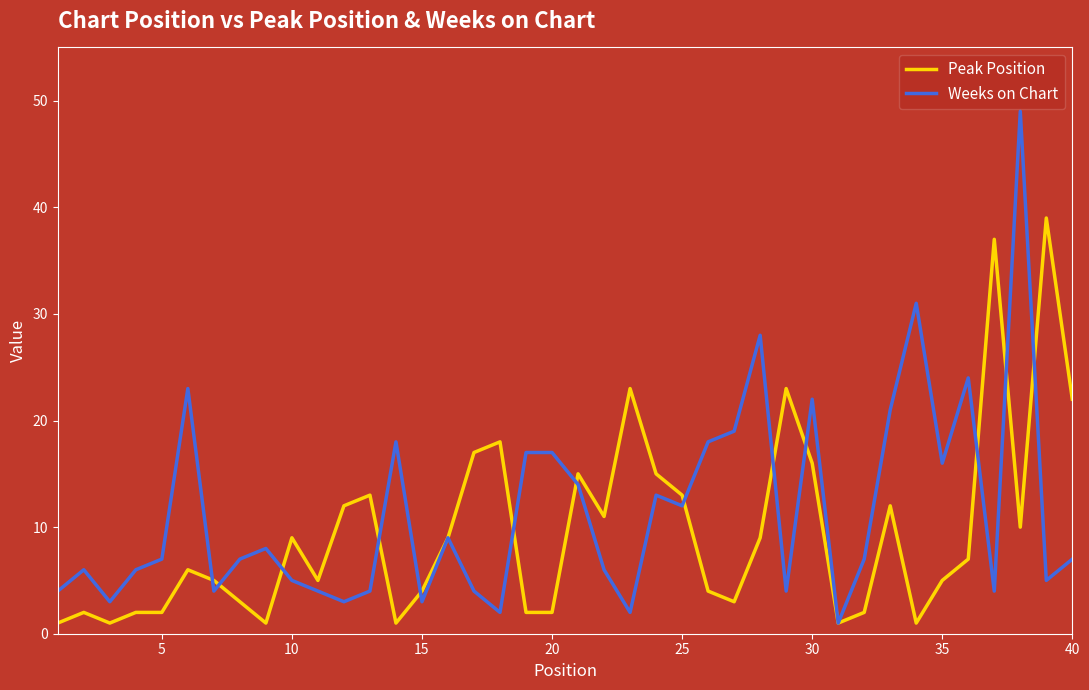

Rank the series by their maximum value, from highest to lowest.

Weeks on Chart, Peak Position